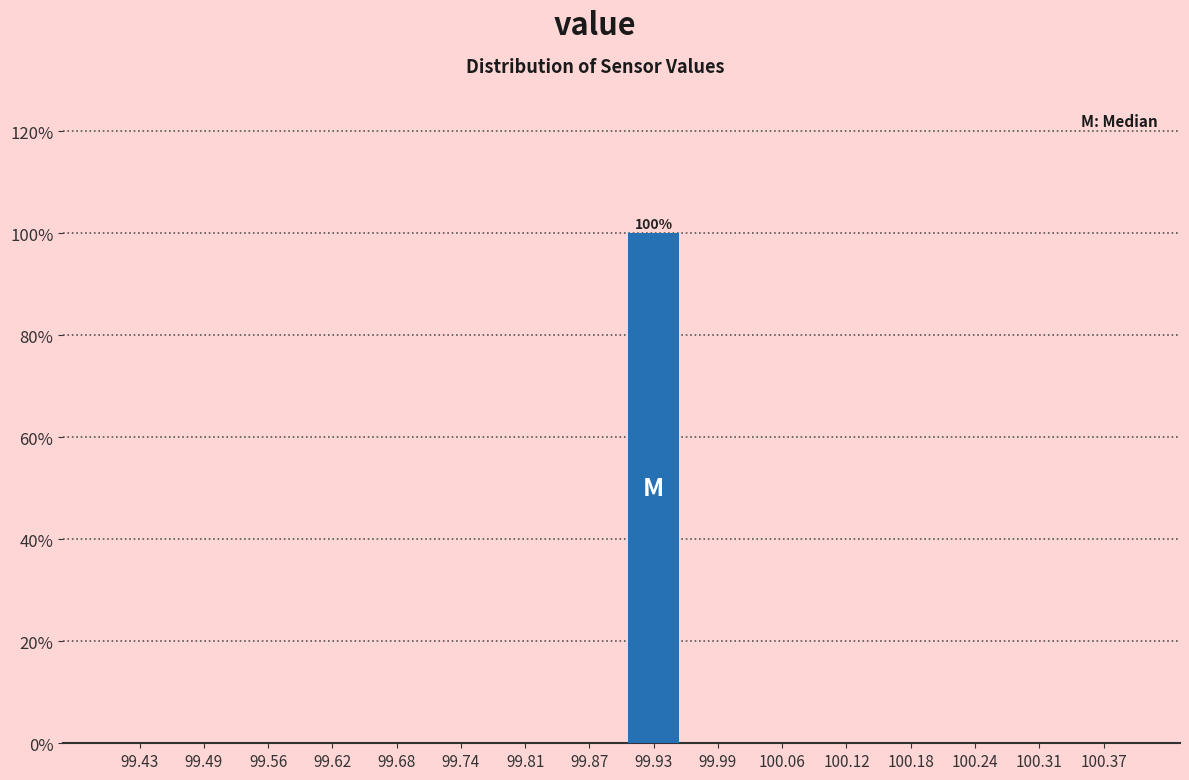

Over which range of the x-axis is the bar tallest?

99.90 to 99.96